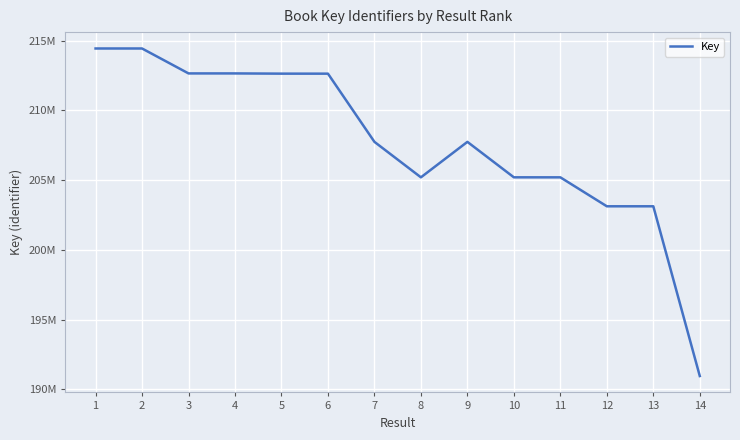

Read the value at 6, to the nearest 100.

212634300